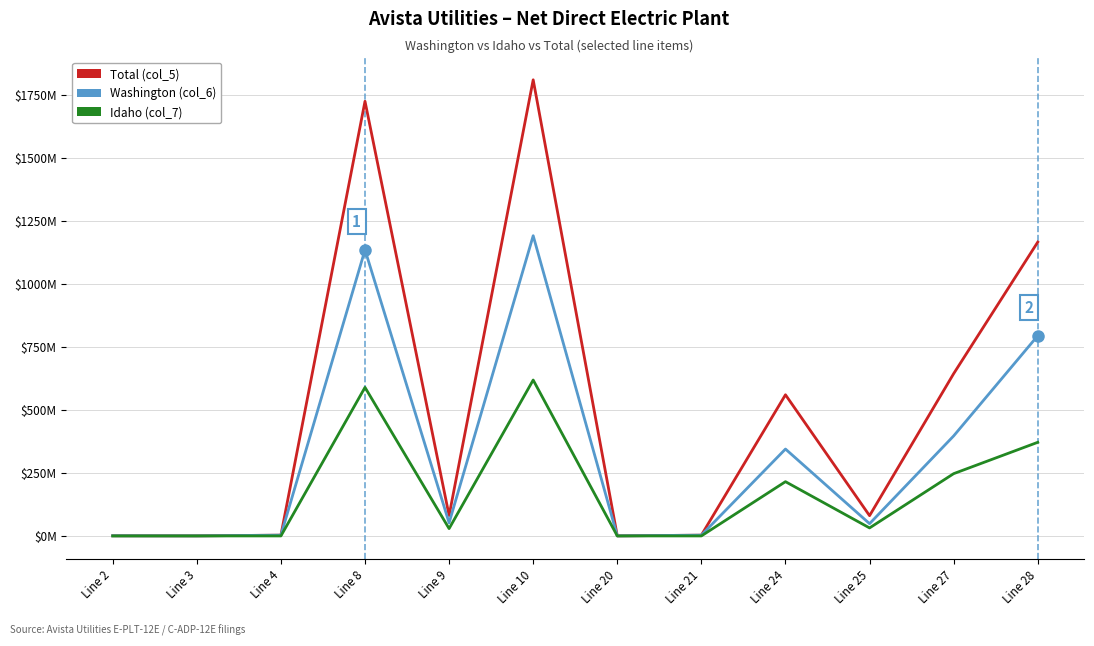

Does the chart display data point markers on the line(s)?

No